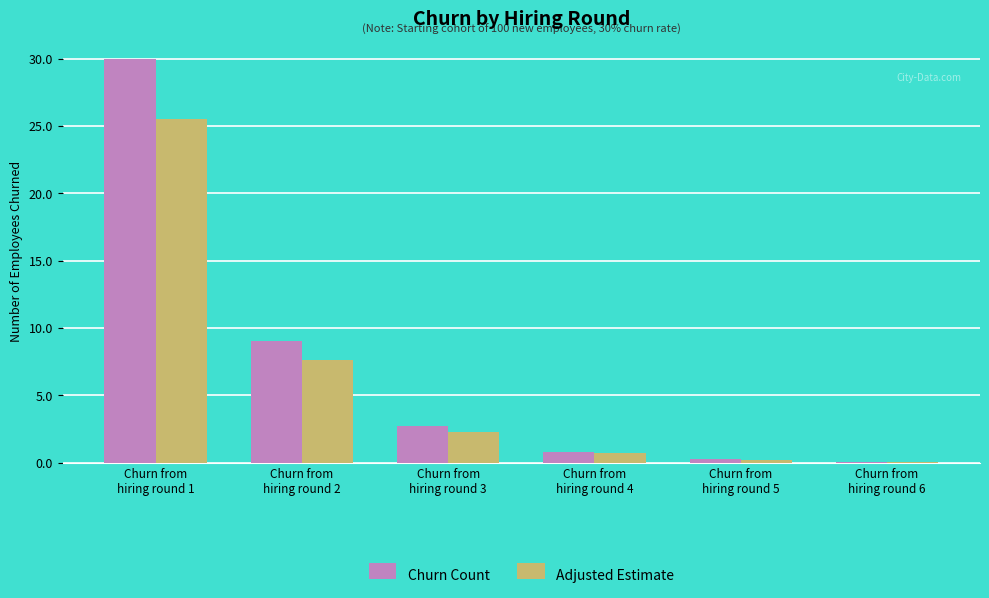

How many values in the Churn Count series exceed 2?

3